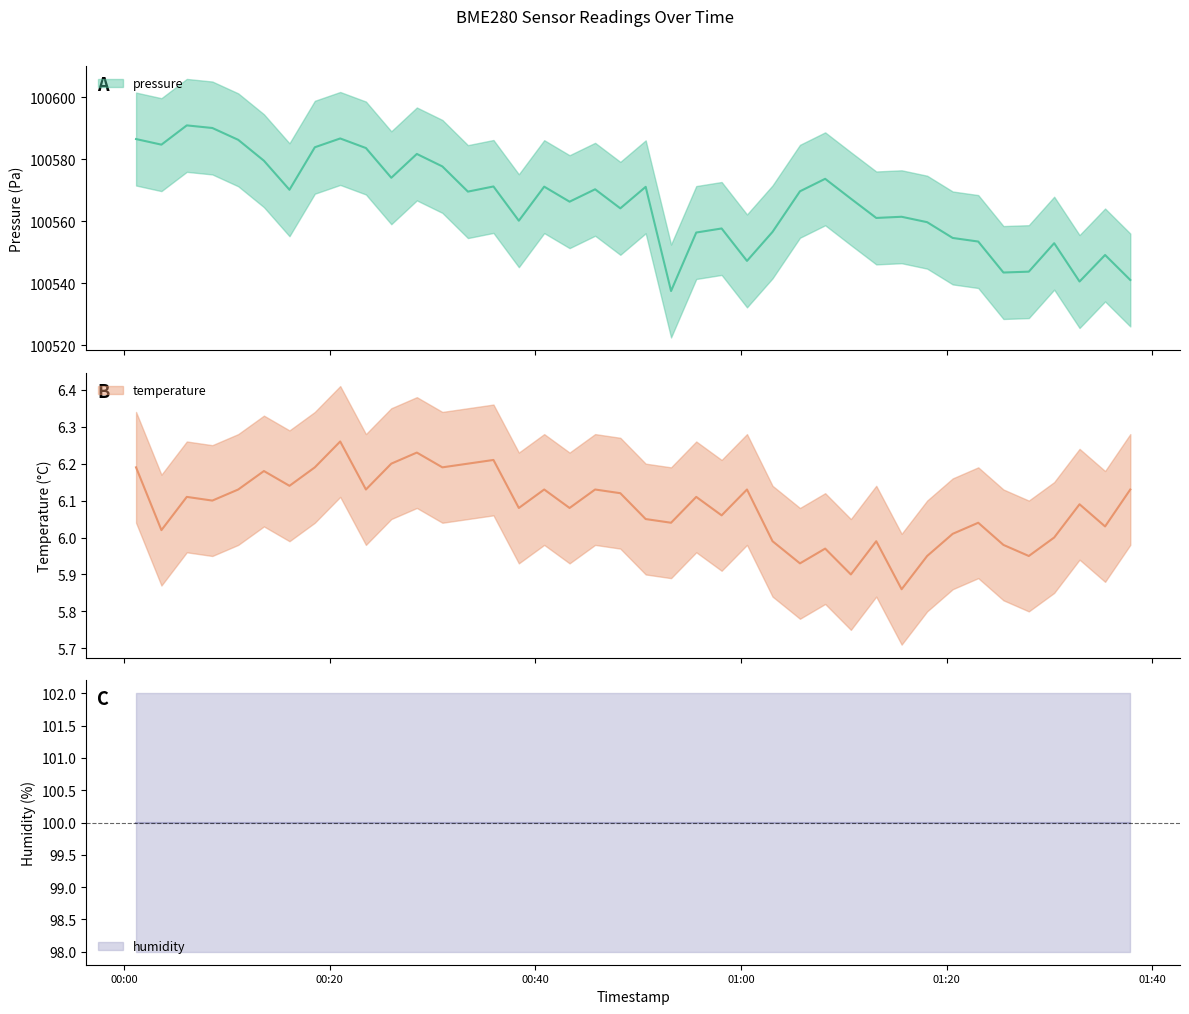

Reading left to right, extract all data points from this chart.

pressure: 100586.6	100584.8	100591.0	100590.1	100586.3	100579.6	100570.2	100583.9	100586.8	100583.7	100574.1	100581.8	100577.7	100569.6	100571.2	100560.2	100571.2	100566.3	100570.3	100564.2	100571.1	100537.5	100556.4	100557.7	100547.2	100556.6	100569.7	100573.7	100567.3	100561.1	100561.5	100559.7	100554.6	100553.5	100543.5	100543.8	100552.9	100540.6	100549.1	100541.1
temperature: 6.2	6.0	6.1	6.1	6.1	6.2	6.1	6.2	6.3	6.1	6.2	6.2	6.2	6.2	6.2	6.1	6.1	6.1	6.1	6.1	6.0	6.0	6.1	6.1	6.1	6.0	5.9	6.0	5.9	6.0	5.9	6.0	6.0	6.0	6.0	6.0	6.0	6.1	6.0	6.1